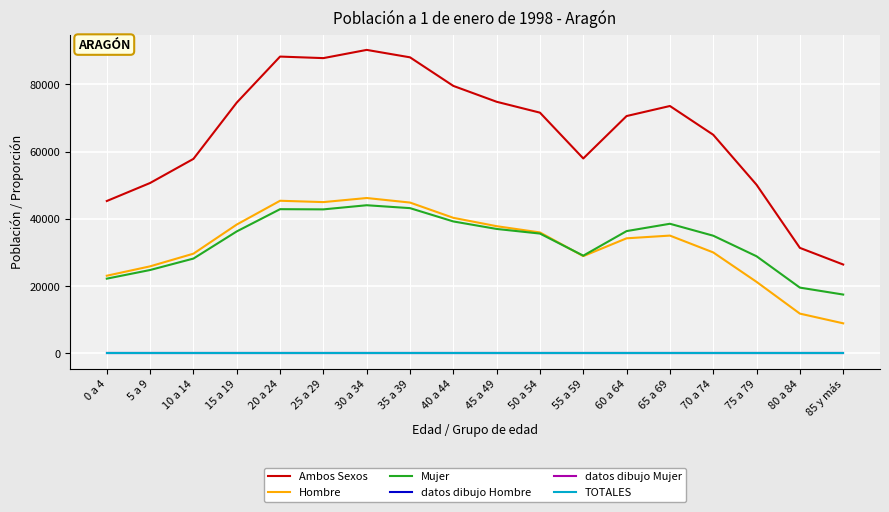

True or false: datos dibujo Hombre has more than 1 interior local peaks.

True